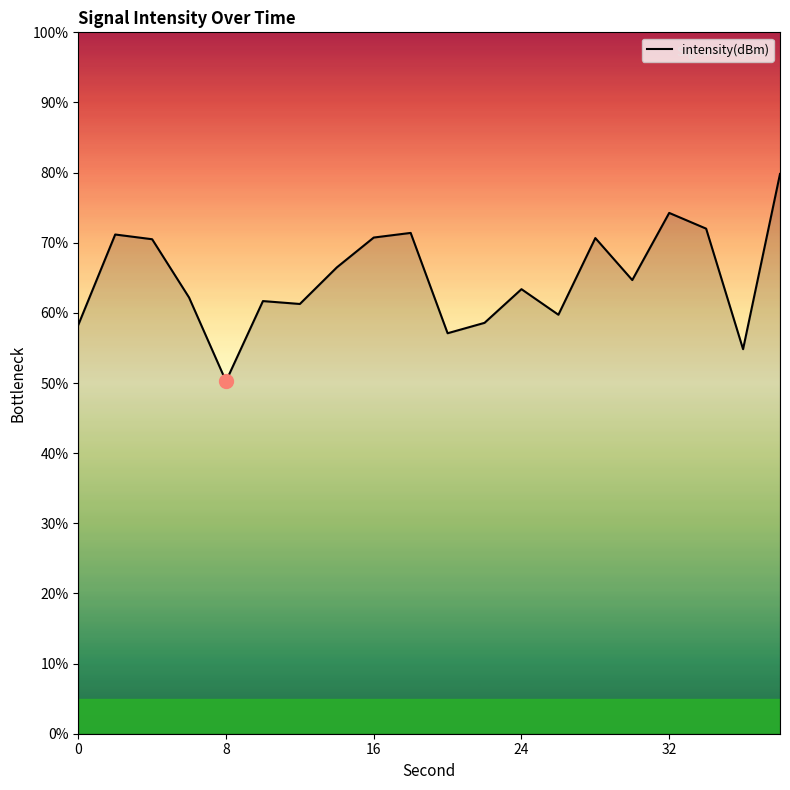

What is the maximum value shown in the chart?

79.8